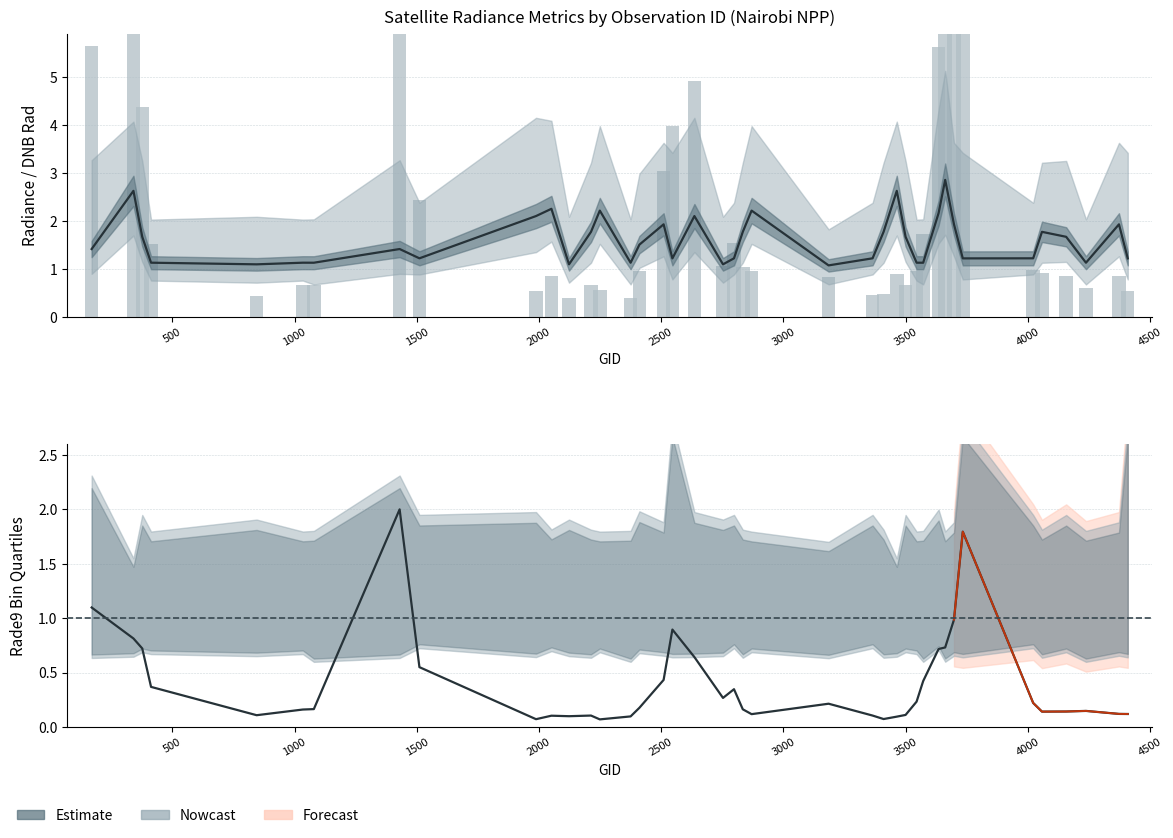

Which series has the widest spread of values?

dnbrad